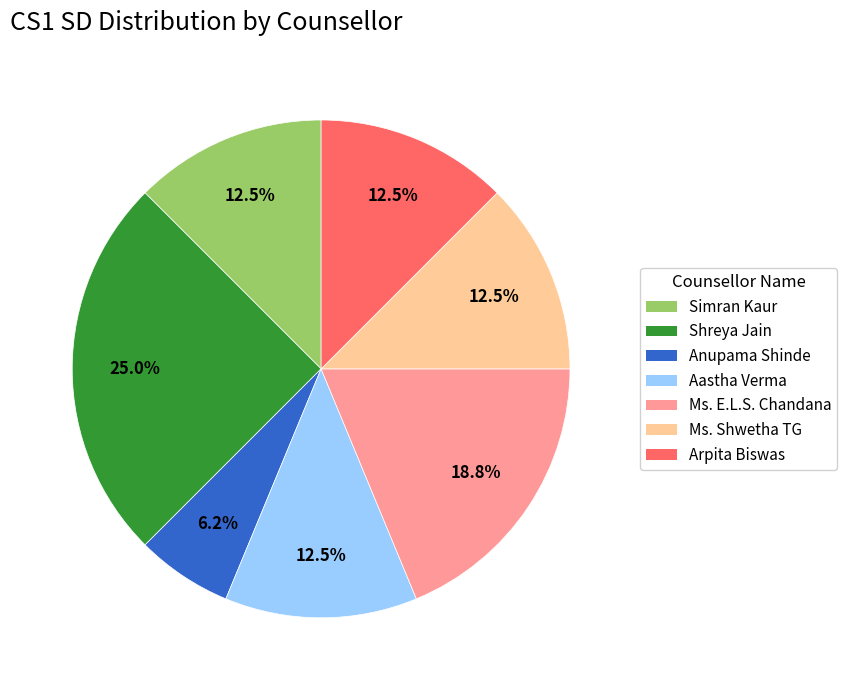

Does Simran Kaur represent more than half of the total?

No